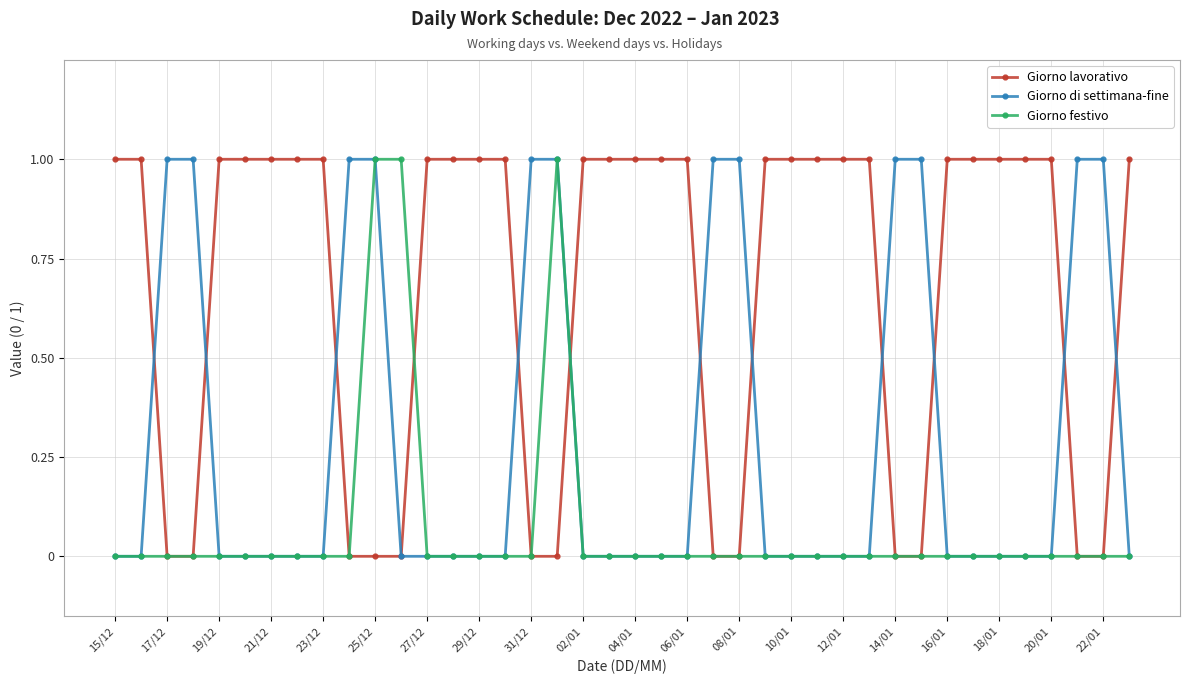

True or false: Giorno festivo has more than 0 points higher than both neighbors.

True